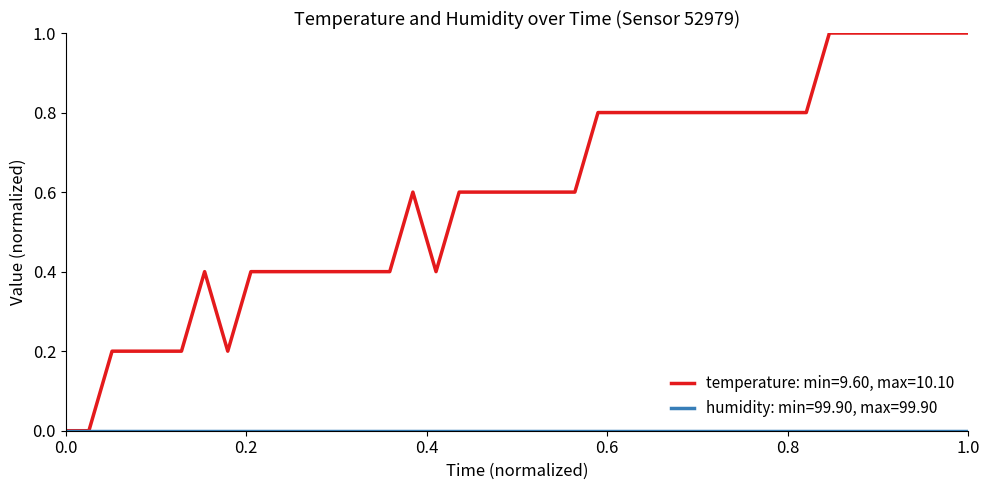

Which series has the largest range (max minus min)?

temperature: min=9.60, max=10.10